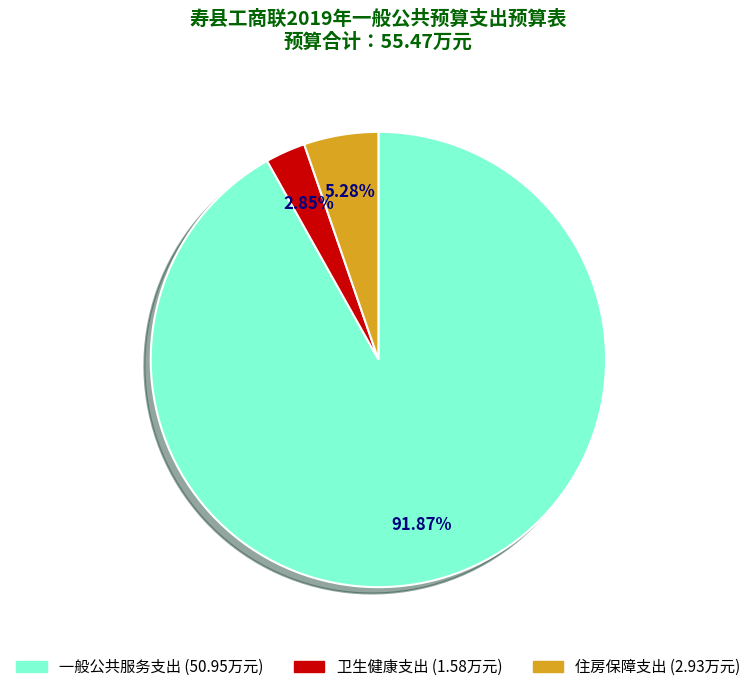

How many segments does this pie chart have?

3